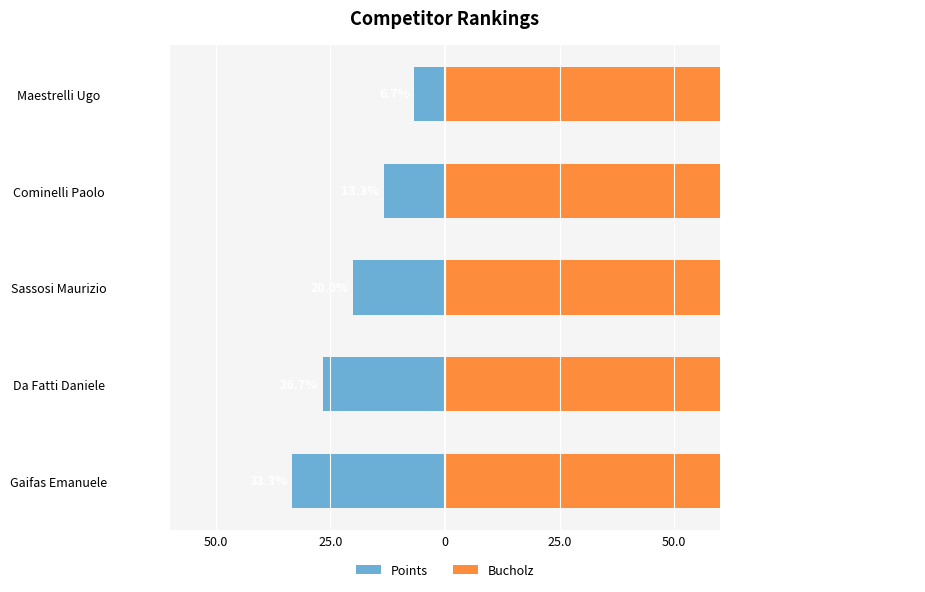

What is the total value across all series at Sassosi Maurizio?

60.0